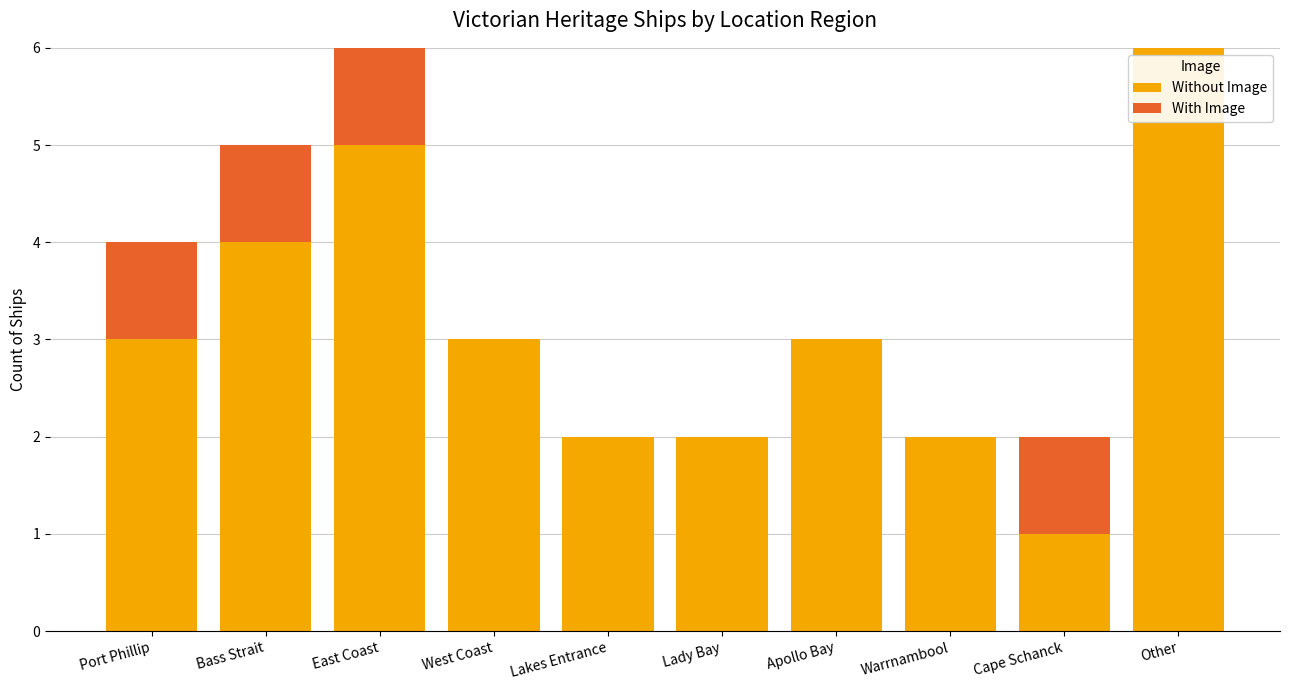

What are all the series names shown in the legend?

Without Image, With Image